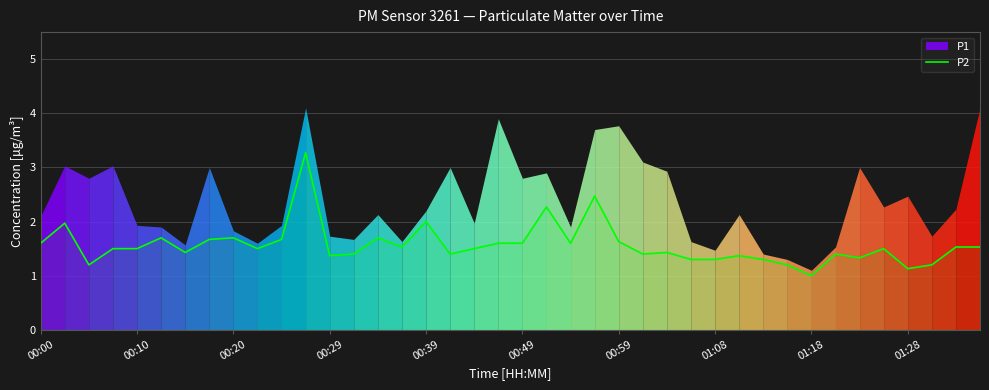

How many points are higher than both their immediate neighbors (excluding endpoints)?

12